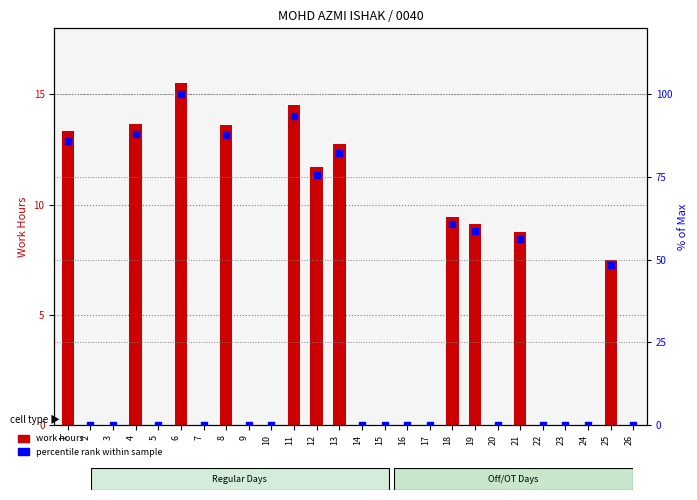

Which series has the largest total across all categories?

percentile rank